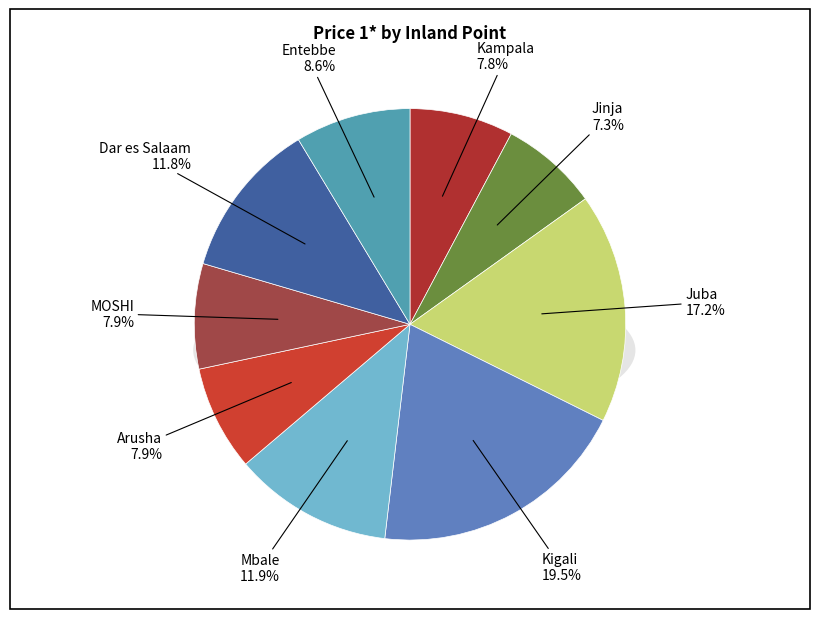

Is there any slice that represents more than half of the pie?

No